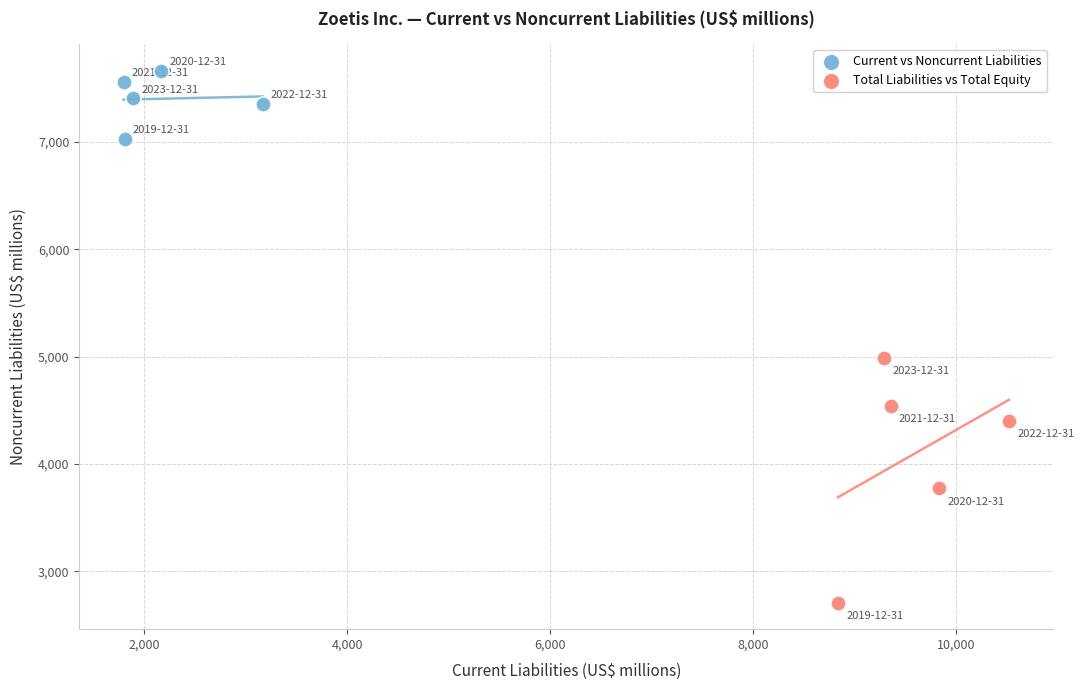

Which series has the widest spread of Y values?

Total Liabilities vs Total Equity